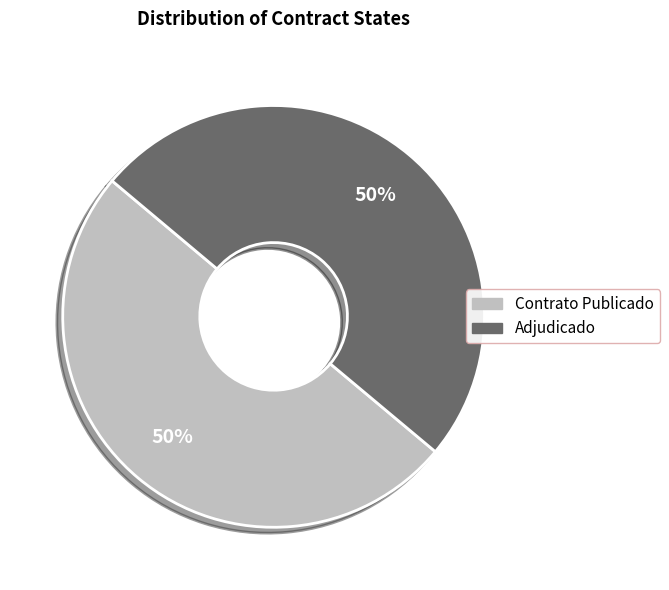

To the nearest percent, what is the average slice percentage?

50%